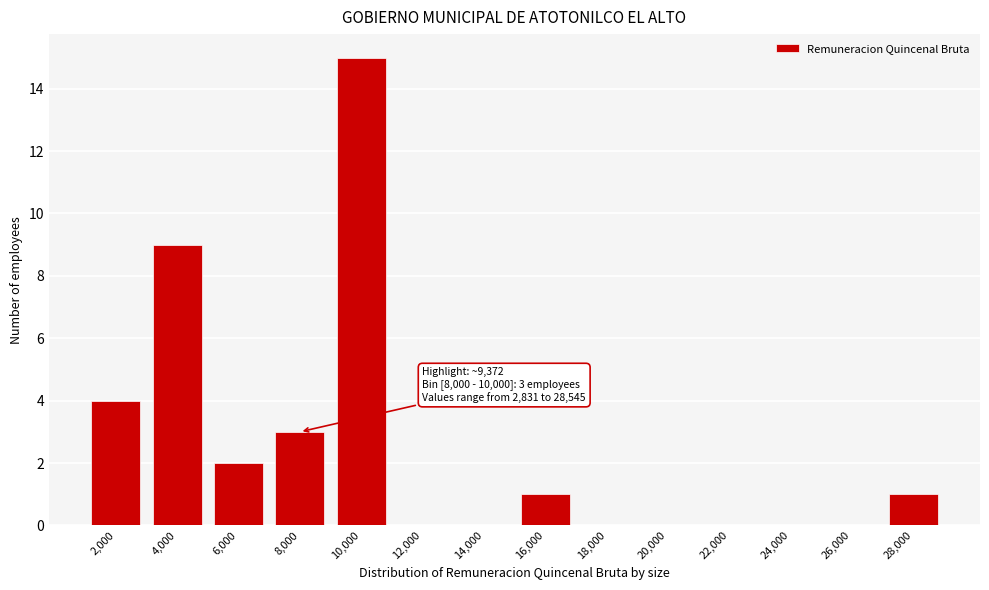

Reading left to right, transcribe all the data shown in this chart.

2,000=4	4,000=9	6,000=2	8,000=3	10,000=15	12,000=0	14,000=0	16,000=1	18,000=0	20,000=0	22,000=0	24,000=0	26,000=0	28,000=1